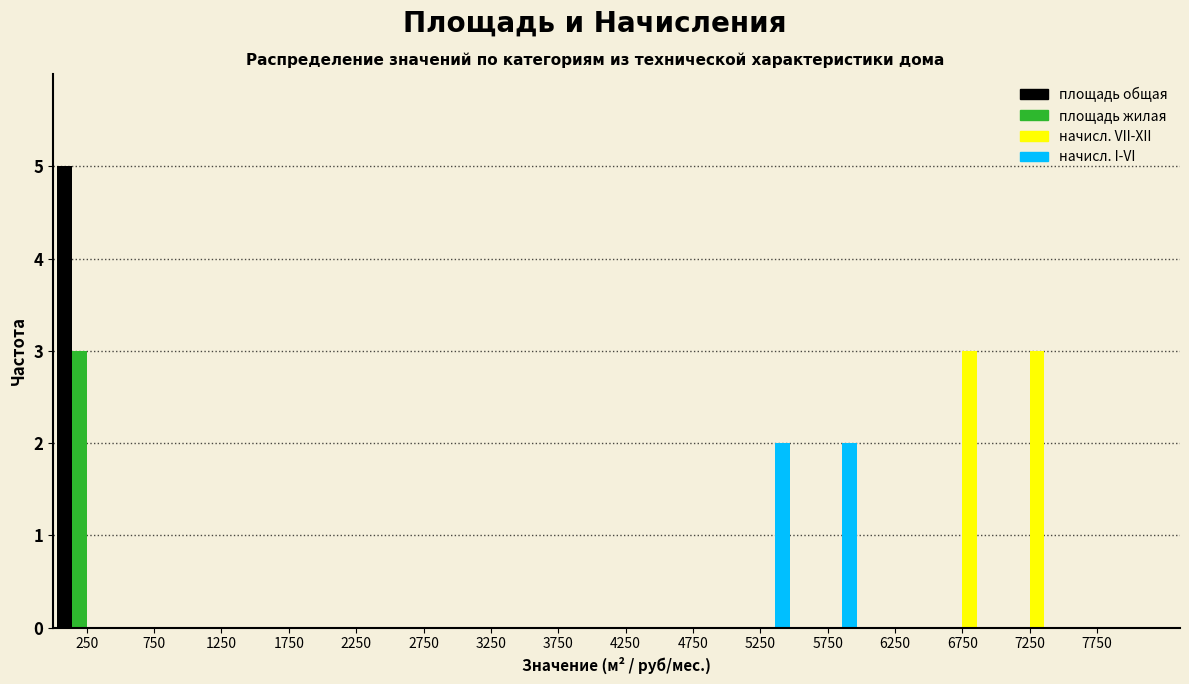

What is the height of the начисл. VII-XII bar covering 7000 to 7500 on the x-axis? The values are not printed on the chart, so give them approximately, as read against the axis.

3